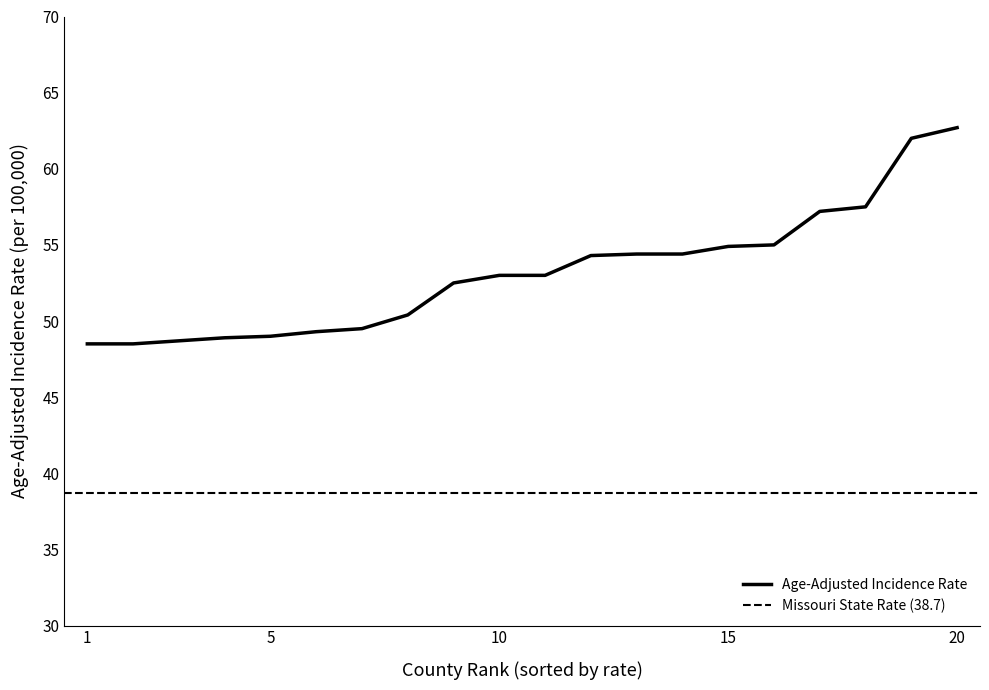

The value of Age-Adjusted Incidence Rate at 5 is 70.7. True or false?

False